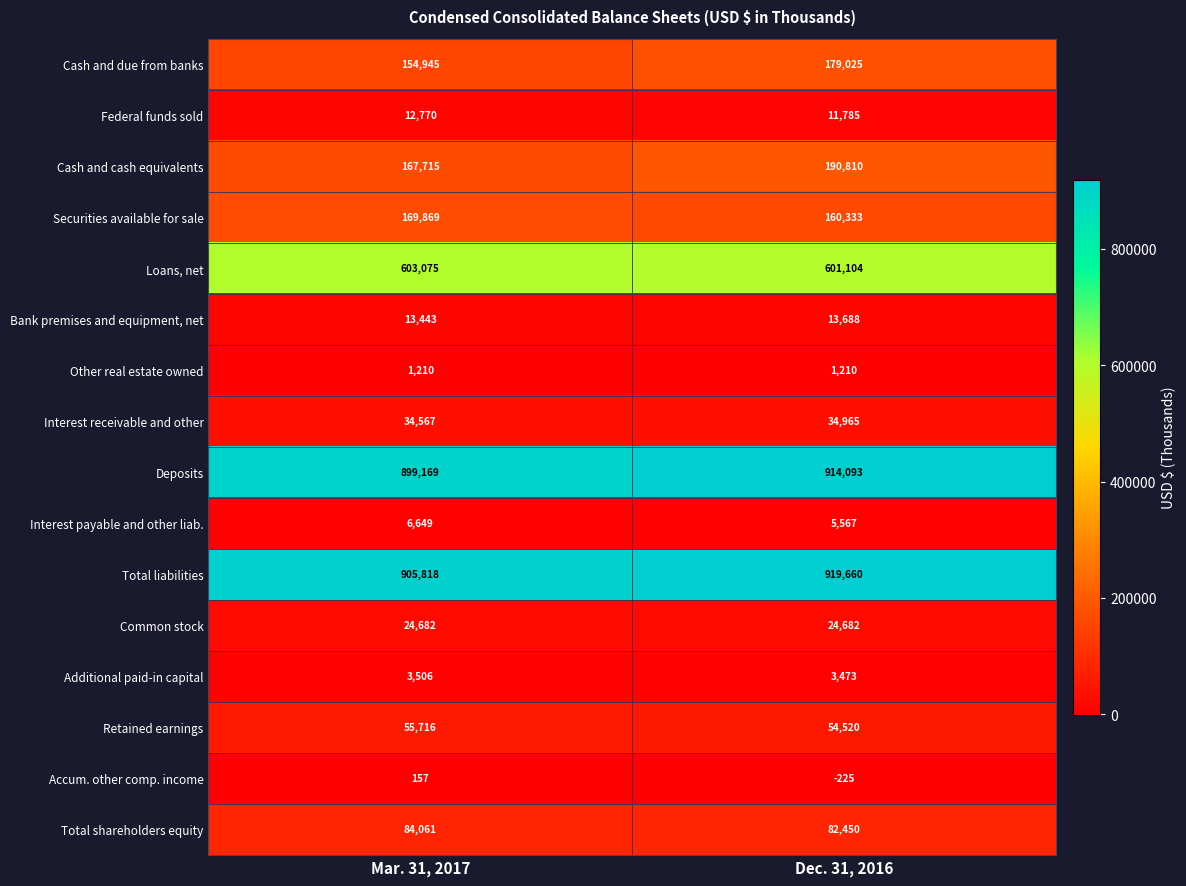

Read the Additional paid-in capital value at Mar. 31, 2017.

3506